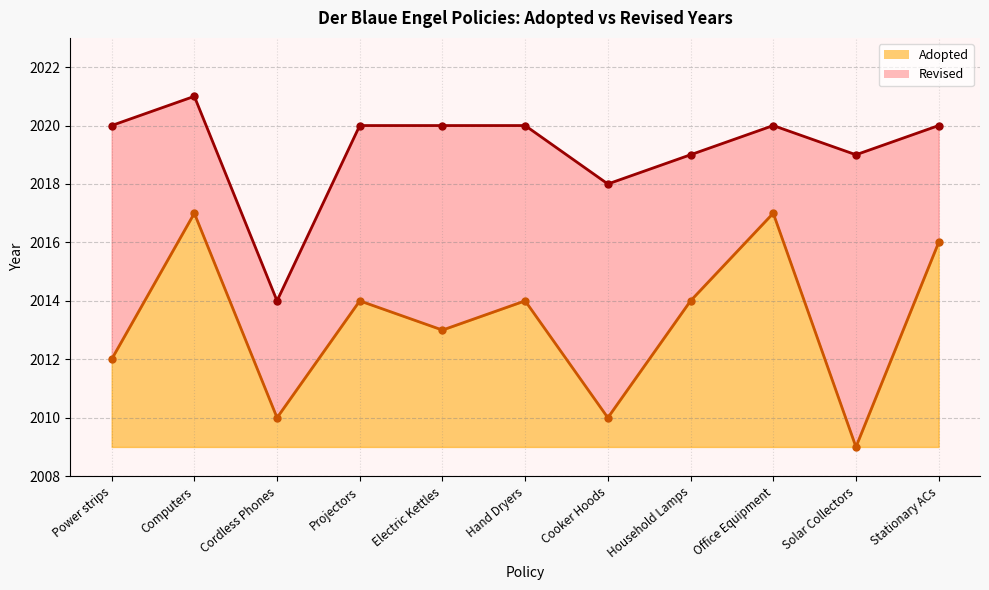

At which category does Adopted reach its first local peak?

Computers